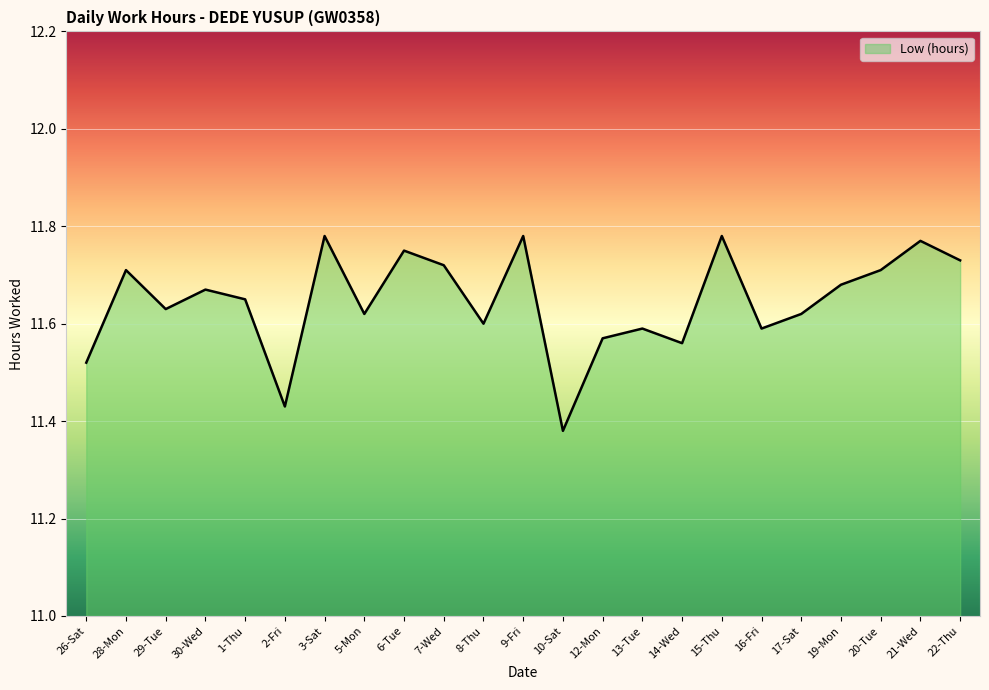

At which category does the chart reach its minimum across all series?

10-Sat